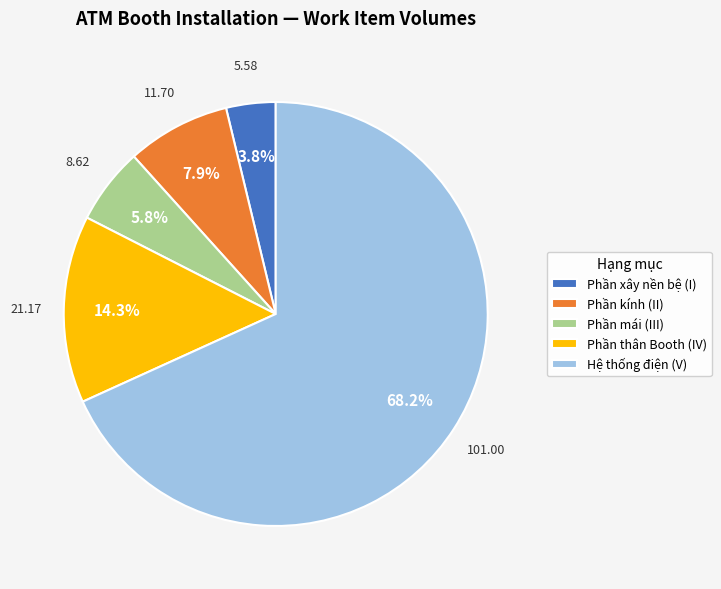

What percentage do Hệ thống điện (V) and Phần mái (III) together represent?

74.0%